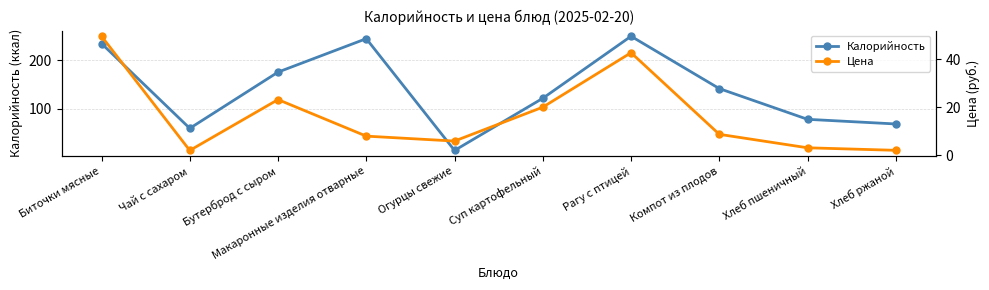

Reading left to right, extract all data points from this chart.

Калорийность: Биточки мясные=235.0	Чай с сахаром=60.0	Бутерброд с сыром=176.0	Макаронные изделия отварные=245.0	Огурцы свежие=14.4	Суп картофельный=122.0	Рагу с птицей=250.0	Компот из плодов=142.0	Хлеб пшеничный=78.6	Хлеб ржаной=69.0
Цена: Биточки мясные=49.6	Чай с сахаром=2.1	Бутерброд с сыром=23.2	Макаронные изделия отварные=8.1	Огурцы свежие=6.0	Суп картофельный=20.1	Рагу с птицей=42.8	Компот из плодов=8.8	Хлеб пшеничный=3.2	Хлеб ржаной=2.1